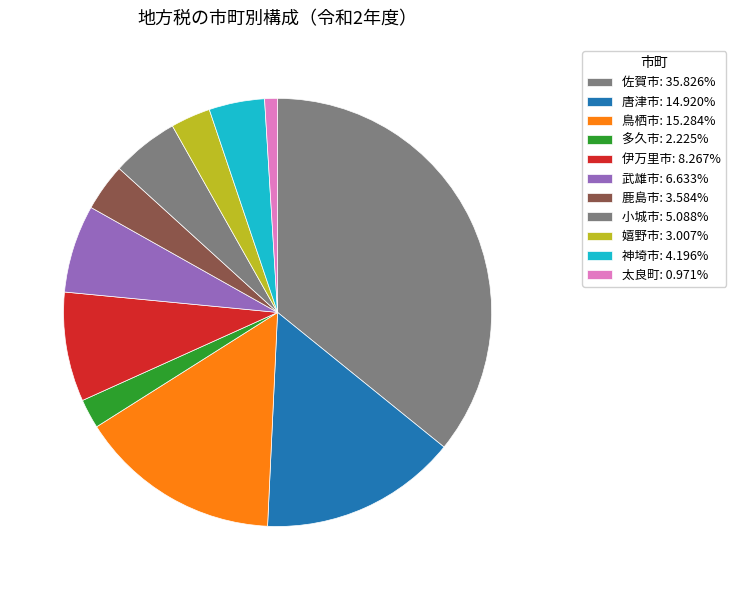

Rank the categories by value from highest to lowest.

佐賀市, 鳥栖市, 唐津市, 伊万里市, 武雄市, 小城市, 神埼市, 鹿島市, 嬉野市, 多久市, 太良町